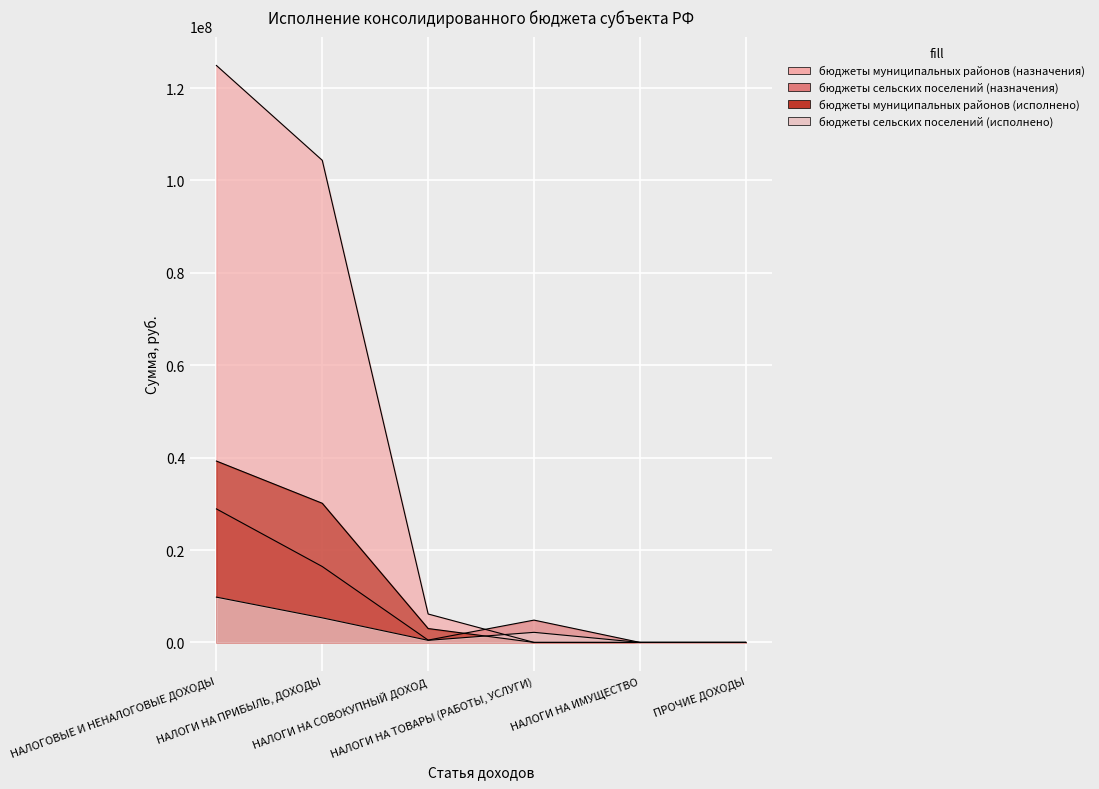

True or false: бюджеты сельских поселений (назначения) has a value of 1294980.4 at НАЛОГИ НА ТОВАРЫ (РАБОТЫ, УСЛУГИ).

False